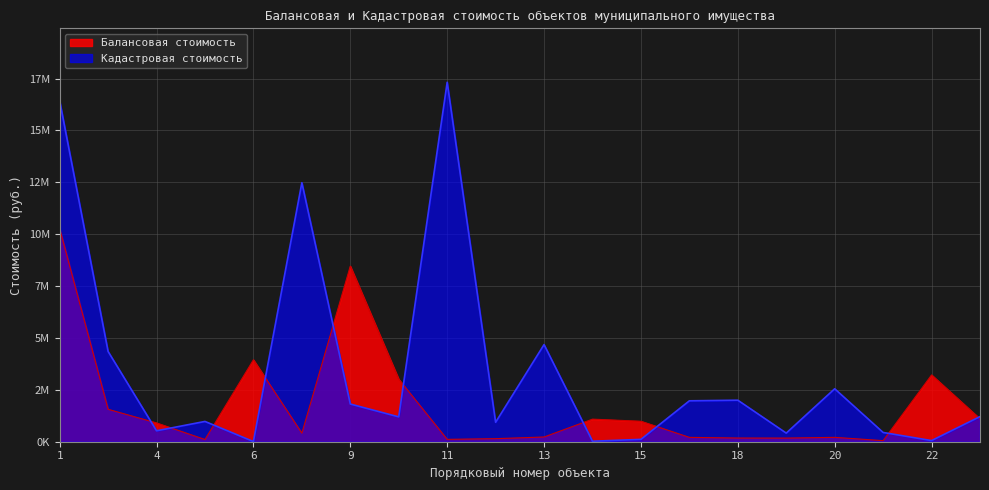

How many intersections are there between Кадастровая стоимость and Балансовая стоимость?

10